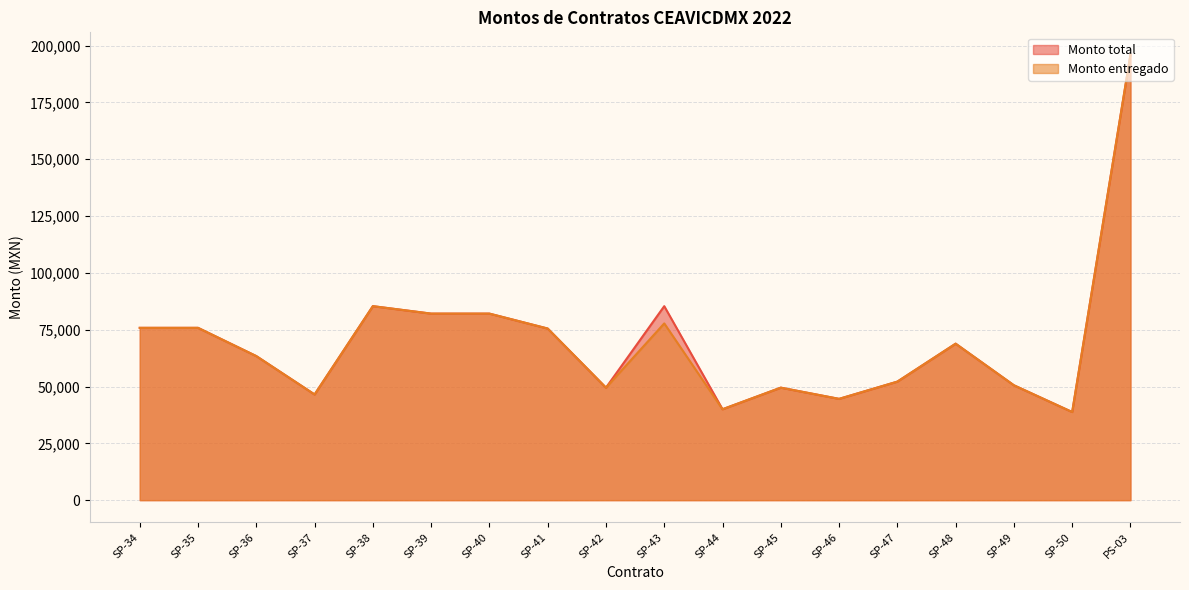

Reading right to left, list all the values displayed in this chart.

Monto total: PS-03=196040.0	SP-50=38775.9	SP-49=50544.7	SP-48=68851.8	SP-47=52155.0	SP-46=44568.0	SP-45=49500.0	SP-44=40002.0	SP-43=85358.5	SP-42=49500.0	SP-41=75509.4	SP-40=82075.5	SP-39=82075.5	SP-38=85358.5	SP-37=46500.0	SP-36=63387.0	SP-35=75817.0	SP-34=75817.0
Monto entregado: PS-03=196040.0	SP-50=38775.9	SP-49=50544.7	SP-48=68851.8	SP-47=52155.0	SP-46=44568.0	SP-45=49500.0	SP-44=40002.0	SP-43=77771.5	SP-42=49500.0	SP-41=75509.4	SP-40=82075.5	SP-39=82075.5	SP-38=85358.5	SP-37=46500.0	SP-36=63387.0	SP-35=75817.0	SP-34=75817.0